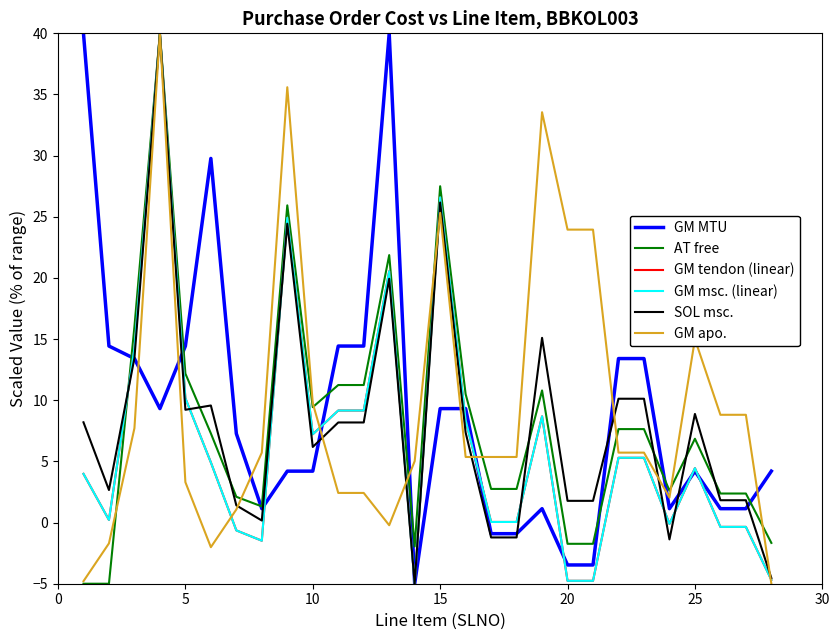

How many values in AT free are above zero?

22